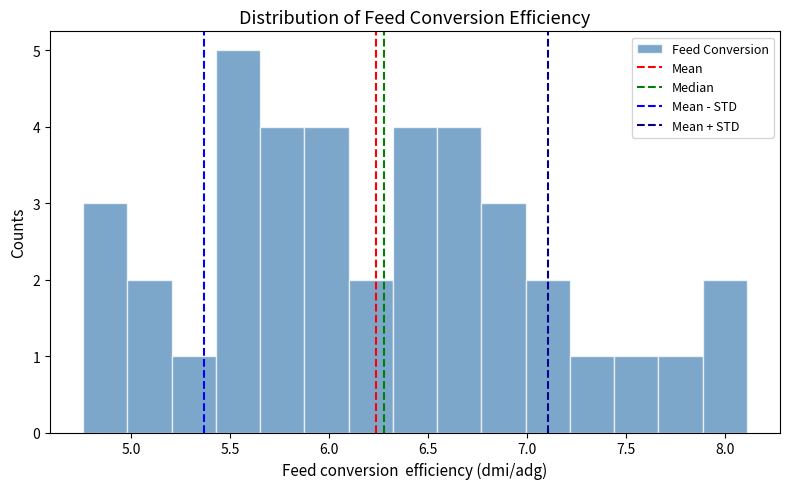

Reading left to right, list every bar in this chart as the range it spans on the x-axis followed by its height. Neither the bar edges nor the heights are printed on the chart, so give them approximately, as read against the axes.

4.75 to 5.00: 3
5.00 to 5.20: 2
5.20 to 5.45: 1
5.45 to 5.65: 5
5.65 to 5.90: 4
5.90 to 6.10: 4
6.10 to 6.30: 2
6.30 to 6.55: 4
6.55 to 6.75: 4
6.75 to 7.00: 3
7.00 to 7.20: 2
7.20 to 7.45: 1
7.45 to 7.65: 1
7.65 to 7.90: 1
7.90 to 8.10: 2